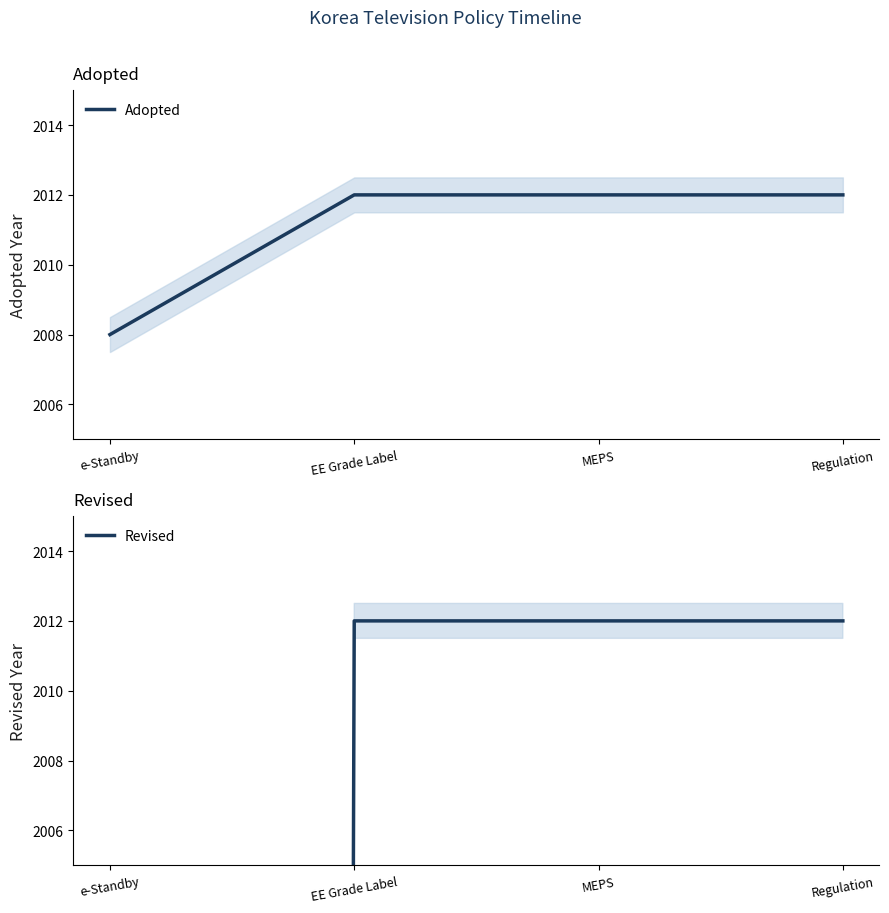

Where is Revised nearest to the value 1006?

e-Standby